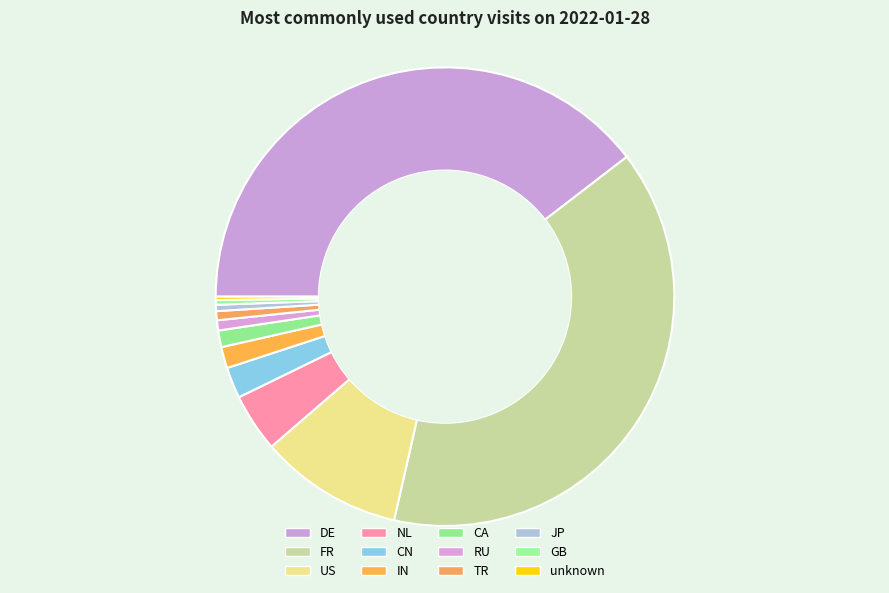

The FR slice represents 53% of the pie. True or false?

False